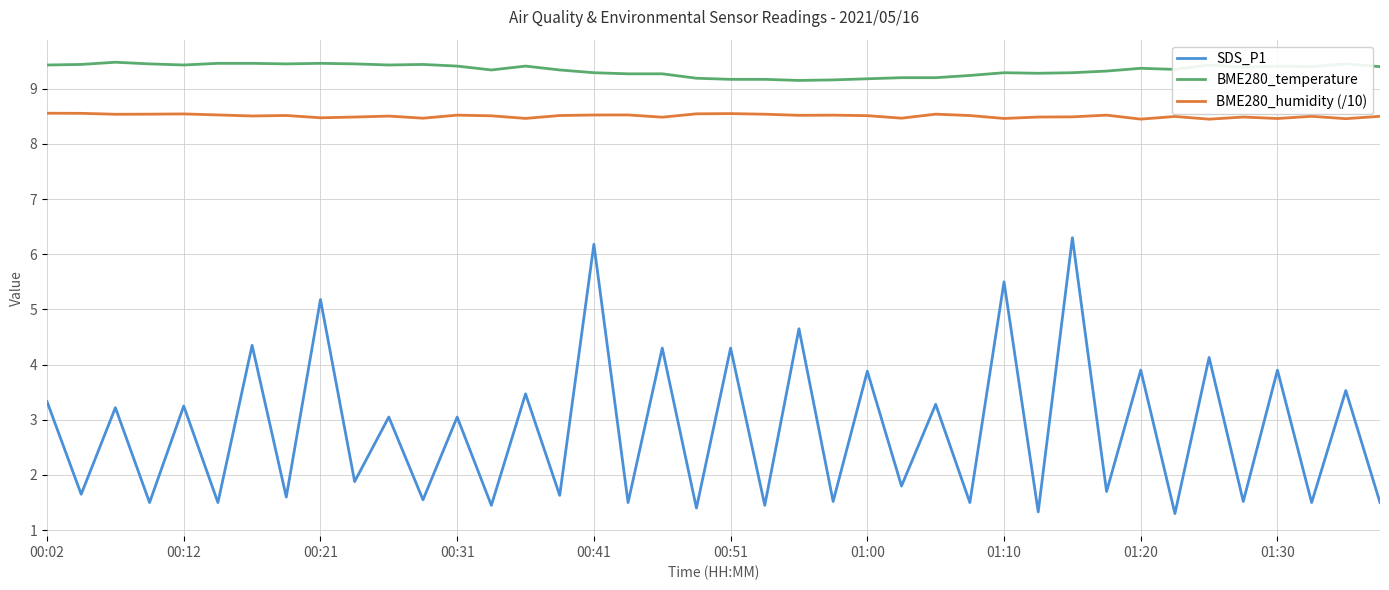

Which series has the largest total across all categories?

BME280_temperature